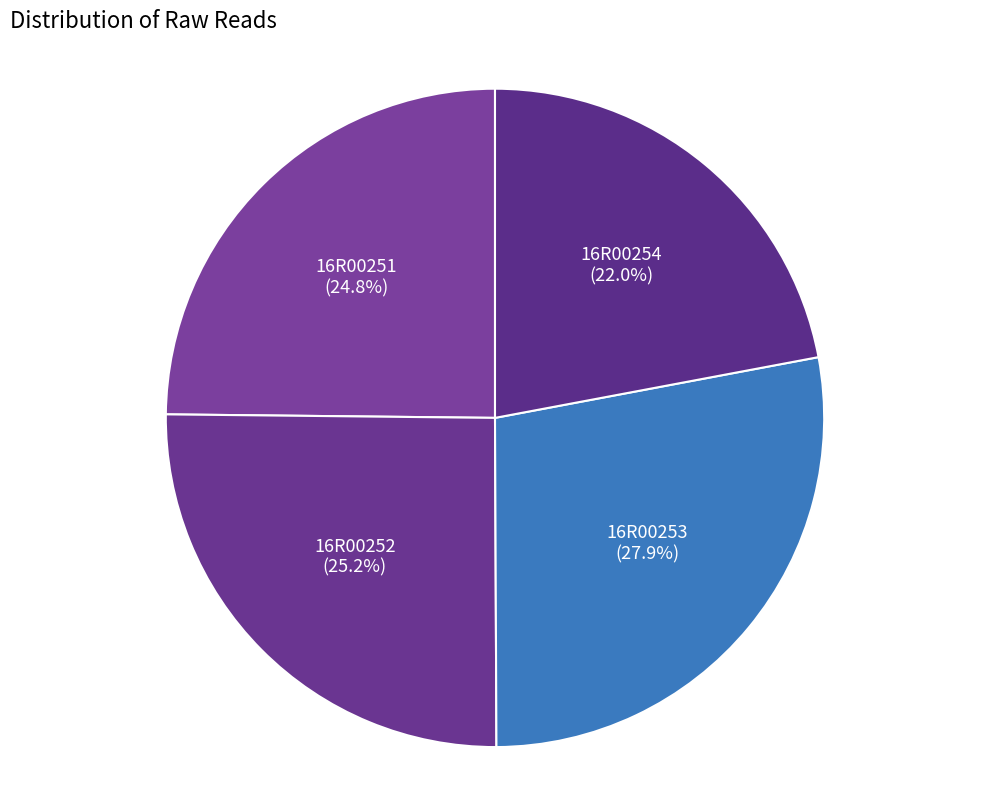

How many segments does this pie chart have?

4